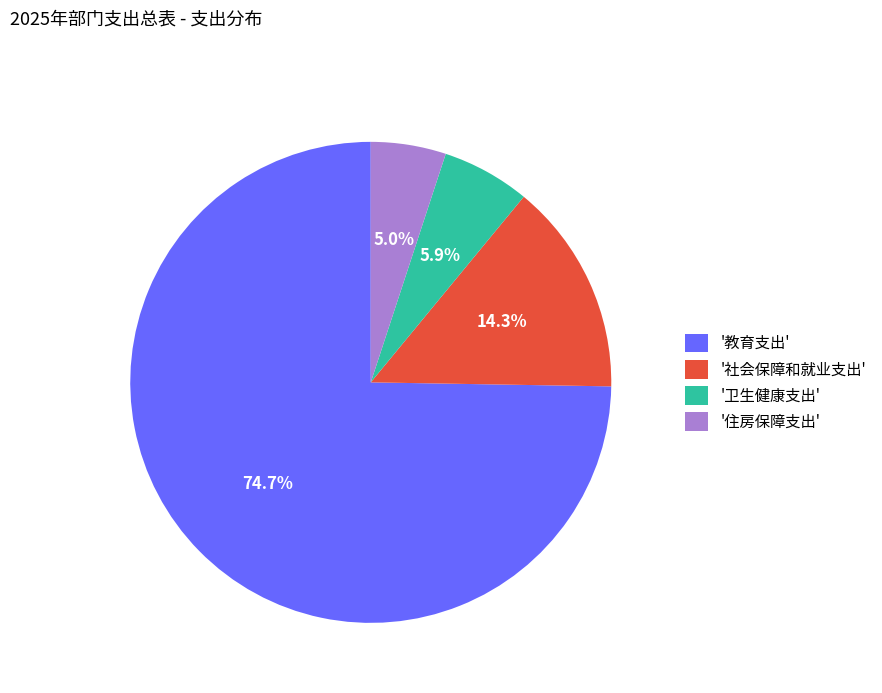

What is the largest slice in the pie chart?

'教育支出'